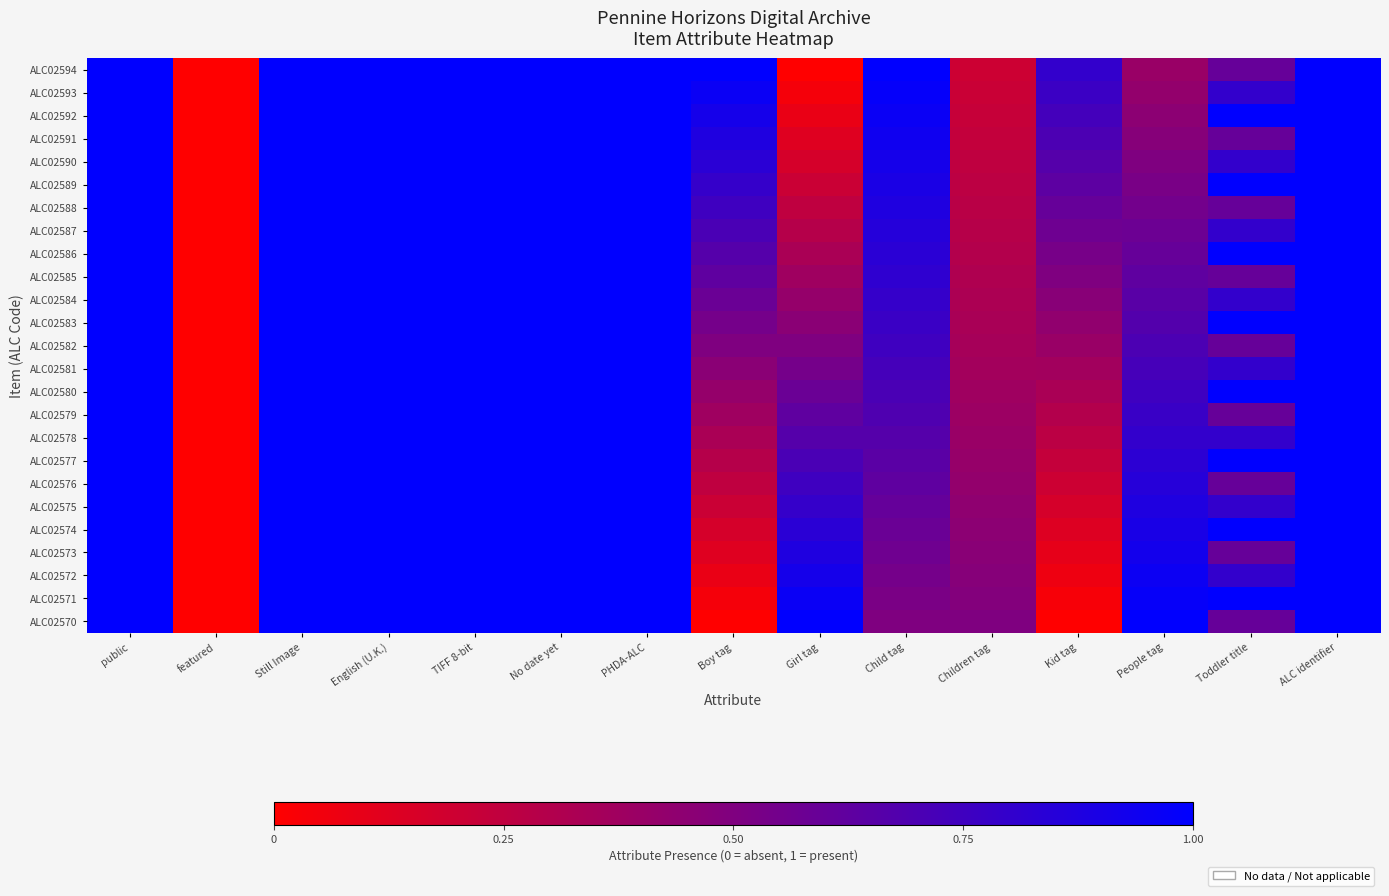

Reading right to left, transcribe all the data shown in this chart.

ALC02594: ALC identifier=1.0	Toddler title=0.6	People tag=0.4	Kid tag=0.8	Children tag=0.2	Child tag=1.0	Girl tag=0.0	Boy tag=1.0	PHDA-ALC=1.0	No date yet=1.0	TIFF 8-bit=1.0	English (U.K.)=1.0	Still Image=1.0	featured=0.0	public=1.0
ALC02593: ALC identifier=1.0	Toddler title=0.8	People tag=0.4	Kid tag=0.8	Children tag=0.2	Child tag=1.0	Girl tag=0.0	Boy tag=1.0	PHDA-ALC=1.0	No date yet=1.0	TIFF 8-bit=1.0	English (U.K.)=1.0	Still Image=1.0	featured=0.0	public=1.0
ALC02592: ALC identifier=1.0	Toddler title=1.0	People tag=0.5	Kid tag=0.7	Children tag=0.2	Child tag=1.0	Girl tag=0.1	Boy tag=0.9	PHDA-ALC=1.0	No date yet=1.0	TIFF 8-bit=1.0	English (U.K.)=1.0	Still Image=1.0	featured=0.0	public=1.0
ALC02591: ALC identifier=1.0	Toddler title=0.6	People tag=0.5	Kid tag=0.7	Children tag=0.2	Child tag=0.9	Girl tag=0.1	Boy tag=0.9	PHDA-ALC=1.0	No date yet=1.0	TIFF 8-bit=1.0	English (U.K.)=1.0	Still Image=1.0	featured=0.0	public=1.0
ALC02590: ALC identifier=1.0	Toddler title=0.8	People tag=0.5	Kid tag=0.7	Children tag=0.2	Child tag=0.9	Girl tag=0.2	Boy tag=0.8	PHDA-ALC=1.0	No date yet=1.0	TIFF 8-bit=1.0	English (U.K.)=1.0	Still Image=1.0	featured=0.0	public=1.0
ALC02589: ALC identifier=1.0	Toddler title=1.0	People tag=0.5	Kid tag=0.6	Children tag=0.3	Child tag=0.9	Girl tag=0.2	Boy tag=0.8	PHDA-ALC=1.0	No date yet=1.0	TIFF 8-bit=1.0	English (U.K.)=1.0	Still Image=1.0	featured=0.0	public=1.0
ALC02588: ALC identifier=1.0	Toddler title=0.6	People tag=0.6	Kid tag=0.6	Children tag=0.3	Child tag=0.9	Girl tag=0.2	Boy tag=0.8	PHDA-ALC=1.0	No date yet=1.0	TIFF 8-bit=1.0	English (U.K.)=1.0	Still Image=1.0	featured=0.0	public=1.0
ALC02587: ALC identifier=1.0	Toddler title=0.8	People tag=0.6	Kid tag=0.6	Children tag=0.3	Child tag=0.9	Girl tag=0.3	Boy tag=0.7	PHDA-ALC=1.0	No date yet=1.0	TIFF 8-bit=1.0	English (U.K.)=1.0	Still Image=1.0	featured=0.0	public=1.0
ALC02586: ALC identifier=1.0	Toddler title=1.0	People tag=0.6	Kid tag=0.5	Children tag=0.3	Child tag=0.8	Girl tag=0.3	Boy tag=0.7	PHDA-ALC=1.0	No date yet=1.0	TIFF 8-bit=1.0	English (U.K.)=1.0	Still Image=1.0	featured=0.0	public=1.0
ALC02585: ALC identifier=1.0	Toddler title=0.6	People tag=0.6	Kid tag=0.5	Children tag=0.3	Child tag=0.8	Girl tag=0.4	Boy tag=0.6	PHDA-ALC=1.0	No date yet=1.0	TIFF 8-bit=1.0	English (U.K.)=1.0	Still Image=1.0	featured=0.0	public=1.0
ALC02584: ALC identifier=1.0	Toddler title=0.8	People tag=0.6	Kid tag=0.5	Children tag=0.3	Child tag=0.8	Girl tag=0.4	Boy tag=0.6	PHDA-ALC=1.0	No date yet=1.0	TIFF 8-bit=1.0	English (U.K.)=1.0	Still Image=1.0	featured=0.0	public=1.0
ALC02583: ALC identifier=1.0	Toddler title=1.0	People tag=0.7	Kid tag=0.4	Children tag=0.3	Child tag=0.8	Girl tag=0.5	Boy tag=0.5	PHDA-ALC=1.0	No date yet=1.0	TIFF 8-bit=1.0	English (U.K.)=1.0	Still Image=1.0	featured=0.0	public=1.0
ALC02582: ALC identifier=1.0	Toddler title=0.6	People tag=0.7	Kid tag=0.4	Children tag=0.3	Child tag=0.8	Girl tag=0.5	Boy tag=0.5	PHDA-ALC=1.0	No date yet=1.0	TIFF 8-bit=1.0	English (U.K.)=1.0	Still Image=1.0	featured=0.0	public=1.0
ALC02581: ALC identifier=1.0	Toddler title=0.8	People tag=0.7	Kid tag=0.4	Children tag=0.4	Child tag=0.7	Girl tag=0.5	Boy tag=0.5	PHDA-ALC=1.0	No date yet=1.0	TIFF 8-bit=1.0	English (U.K.)=1.0	Still Image=1.0	featured=0.0	public=1.0
ALC02580: ALC identifier=1.0	Toddler title=1.0	People tag=0.8	Kid tag=0.3	Children tag=0.4	Child tag=0.7	Girl tag=0.6	Boy tag=0.4	PHDA-ALC=1.0	No date yet=1.0	TIFF 8-bit=1.0	English (U.K.)=1.0	Still Image=1.0	featured=0.0	public=1.0
ALC02579: ALC identifier=1.0	Toddler title=0.6	People tag=0.8	Kid tag=0.3	Children tag=0.4	Child tag=0.7	Girl tag=0.6	Boy tag=0.4	PHDA-ALC=1.0	No date yet=1.0	TIFF 8-bit=1.0	English (U.K.)=1.0	Still Image=1.0	featured=0.0	public=1.0
ALC02578: ALC identifier=1.0	Toddler title=0.8	People tag=0.8	Kid tag=0.3	Children tag=0.4	Child tag=0.7	Girl tag=0.7	Boy tag=0.3	PHDA-ALC=1.0	No date yet=1.0	TIFF 8-bit=1.0	English (U.K.)=1.0	Still Image=1.0	featured=0.0	public=1.0
ALC02577: ALC identifier=1.0	Toddler title=1.0	People tag=0.8	Kid tag=0.2	Children tag=0.4	Child tag=0.6	Girl tag=0.7	Boy tag=0.3	PHDA-ALC=1.0	No date yet=1.0	TIFF 8-bit=1.0	English (U.K.)=1.0	Still Image=1.0	featured=0.0	public=1.0
ALC02576: ALC identifier=1.0	Toddler title=0.6	People tag=0.8	Kid tag=0.2	Children tag=0.4	Child tag=0.6	Girl tag=0.8	Boy tag=0.2	PHDA-ALC=1.0	No date yet=1.0	TIFF 8-bit=1.0	English (U.K.)=1.0	Still Image=1.0	featured=0.0	public=1.0
ALC02575: ALC identifier=1.0	Toddler title=0.8	People tag=0.9	Kid tag=0.2	Children tag=0.4	Child tag=0.6	Girl tag=0.8	Boy tag=0.2	PHDA-ALC=1.0	No date yet=1.0	TIFF 8-bit=1.0	English (U.K.)=1.0	Still Image=1.0	featured=0.0	public=1.0
ALC02574: ALC identifier=1.0	Toddler title=1.0	People tag=0.9	Kid tag=0.1	Children tag=0.5	Child tag=0.6	Girl tag=0.8	Boy tag=0.2	PHDA-ALC=1.0	No date yet=1.0	TIFF 8-bit=1.0	English (U.K.)=1.0	Still Image=1.0	featured=0.0	public=1.0
ALC02573: ALC identifier=1.0	Toddler title=0.6	People tag=0.9	Kid tag=0.1	Children tag=0.5	Child tag=0.6	Girl tag=0.9	Boy tag=0.1	PHDA-ALC=1.0	No date yet=1.0	TIFF 8-bit=1.0	English (U.K.)=1.0	Still Image=1.0	featured=0.0	public=1.0
ALC02572: ALC identifier=1.0	Toddler title=0.8	People tag=0.9	Kid tag=0.1	Children tag=0.5	Child tag=0.5	Girl tag=0.9	Boy tag=0.1	PHDA-ALC=1.0	No date yet=1.0	TIFF 8-bit=1.0	English (U.K.)=1.0	Still Image=1.0	featured=0.0	public=1.0
ALC02571: ALC identifier=1.0	Toddler title=1.0	People tag=1.0	Kid tag=0.0	Children tag=0.5	Child tag=0.5	Girl tag=1.0	Boy tag=0.0	PHDA-ALC=1.0	No date yet=1.0	TIFF 8-bit=1.0	English (U.K.)=1.0	Still Image=1.0	featured=0.0	public=1.0
ALC02570: ALC identifier=1.0	Toddler title=0.6	People tag=1.0	Kid tag=0.0	Children tag=0.5	Child tag=0.5	Girl tag=1.0	Boy tag=0.0	PHDA-ALC=1.0	No date yet=1.0	TIFF 8-bit=1.0	English (U.K.)=1.0	Still Image=1.0	featured=0.0	public=1.0